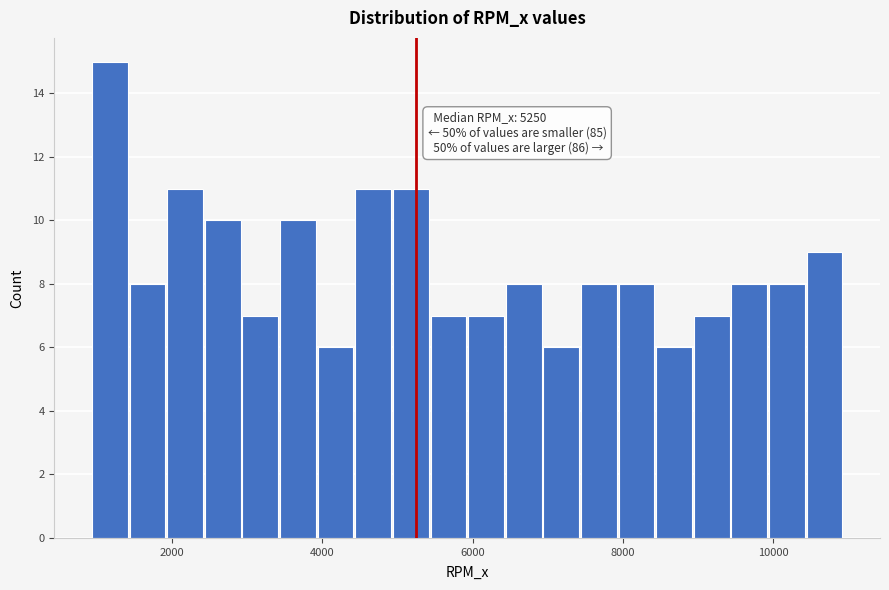

Around what value on the x-axis is the tallest bar? Give the approximate position of its centre, as read against the axis.

1200